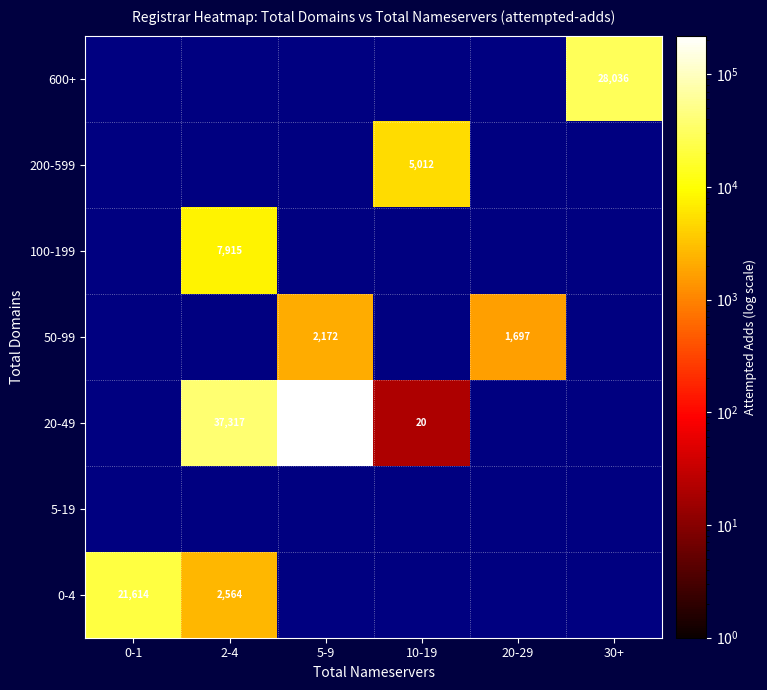

Count the number of categories in the chart.

6